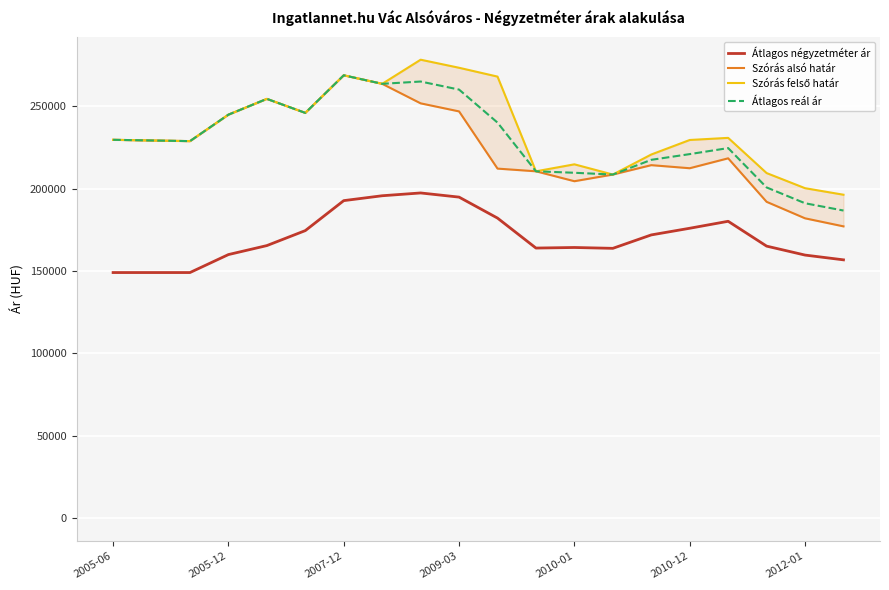

What is the spread (max minus min) of values at 7?

67925